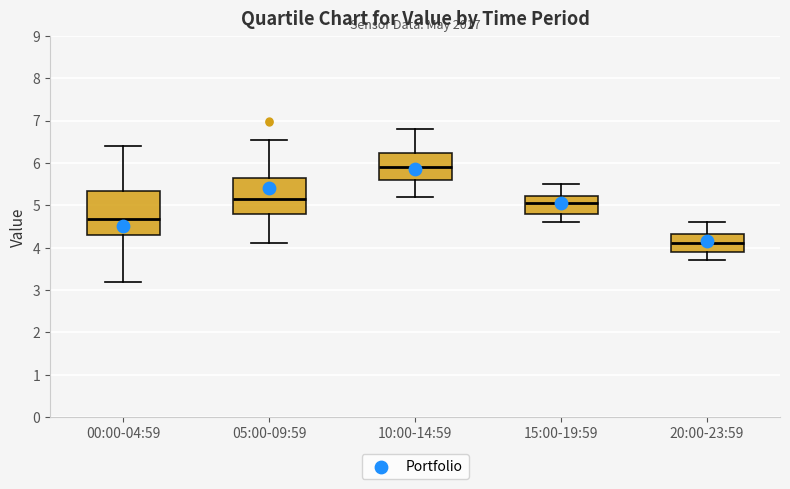

Reading left to right, transcribe this box plot: for each box, give where its median line is, the range the box spans, and where its two whiskers end, as read against the y-axis. The values are not printed on the chart, so give them approximately, as read against the axis.

00:00-04:59: median 4.7, box 4.3 to 5.3, whiskers 3.2 to 6.4
05:00-09:59: median 5.2, box 4.8 to 5.7, whiskers 4.1 to 6.5
10:00-14:59: median 5.9, box 5.6 to 6.2, whiskers 5.2 to 6.8
15:00-19:59: median 5.1, box 4.8 to 5.2, whiskers 4.6 to 5.5
20:00-23:59: median 4.1, box 3.9 to 4.3, whiskers 3.7 to 4.6